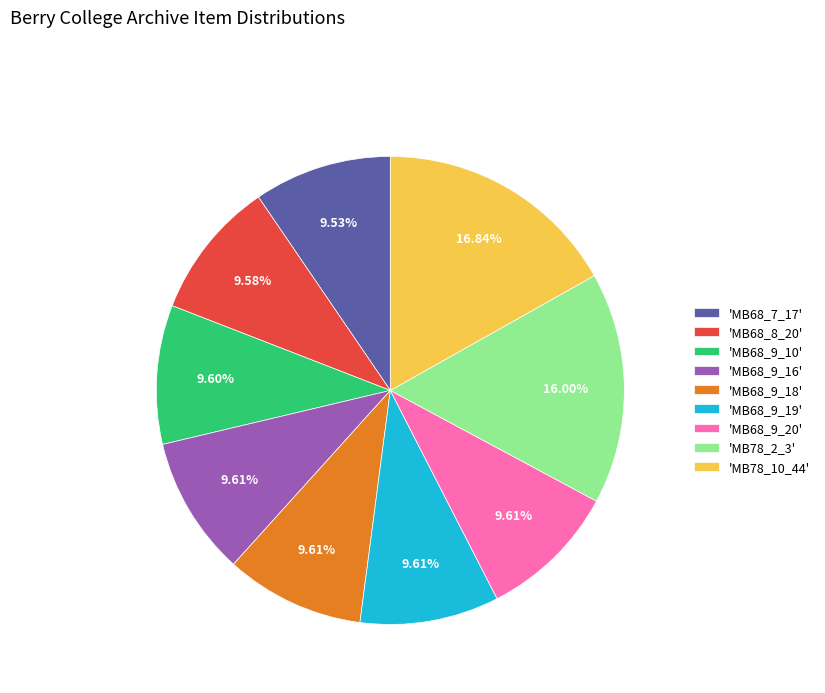

Is there any slice that represents more than half of the pie?

No